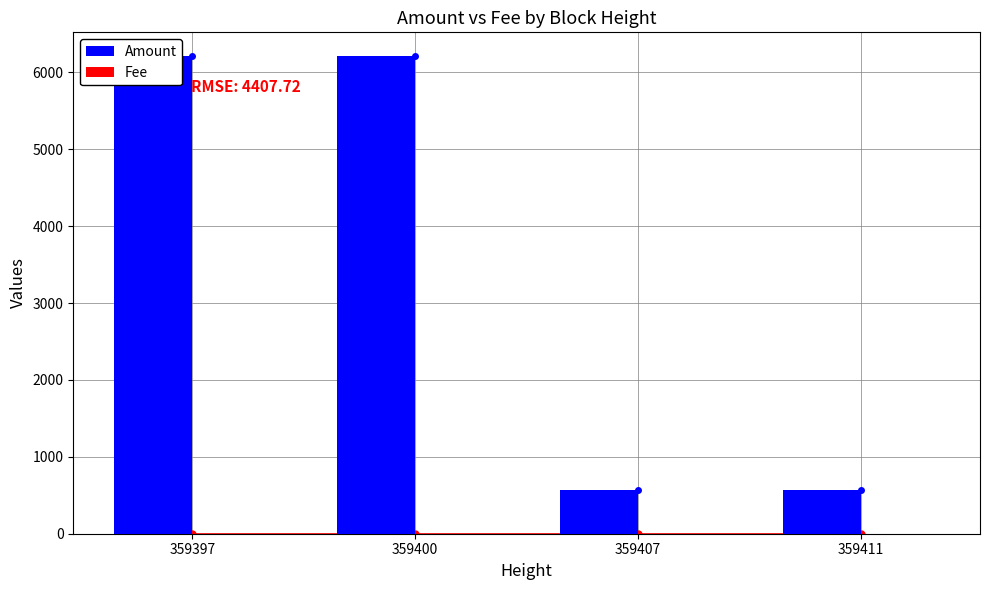

Reading right to left, list all the values displayed in this chart.

Amount: 567.0	566.0	6209.3	6208.3
Fee: 1.0	1.0	1.0	1.0